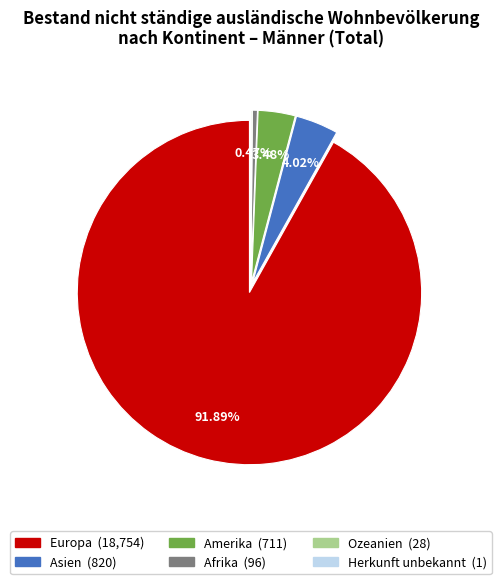

What percentage is the Amerika slice, to the nearest percent?

3%